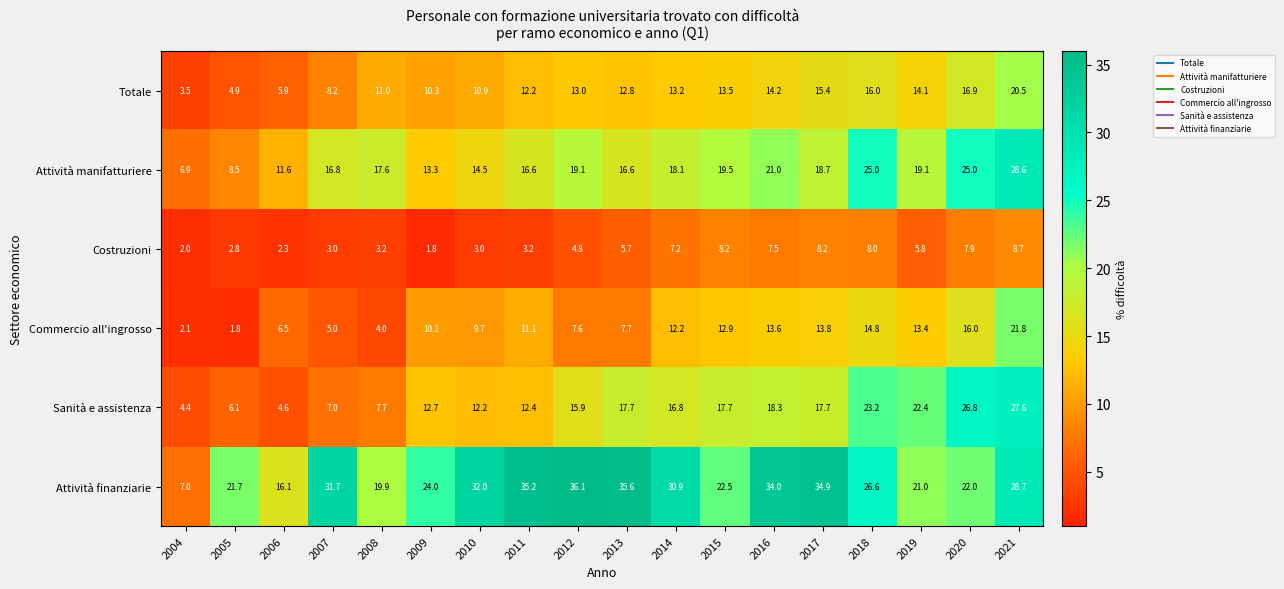

Which series has the widest spread of values?

Attività finanziarie